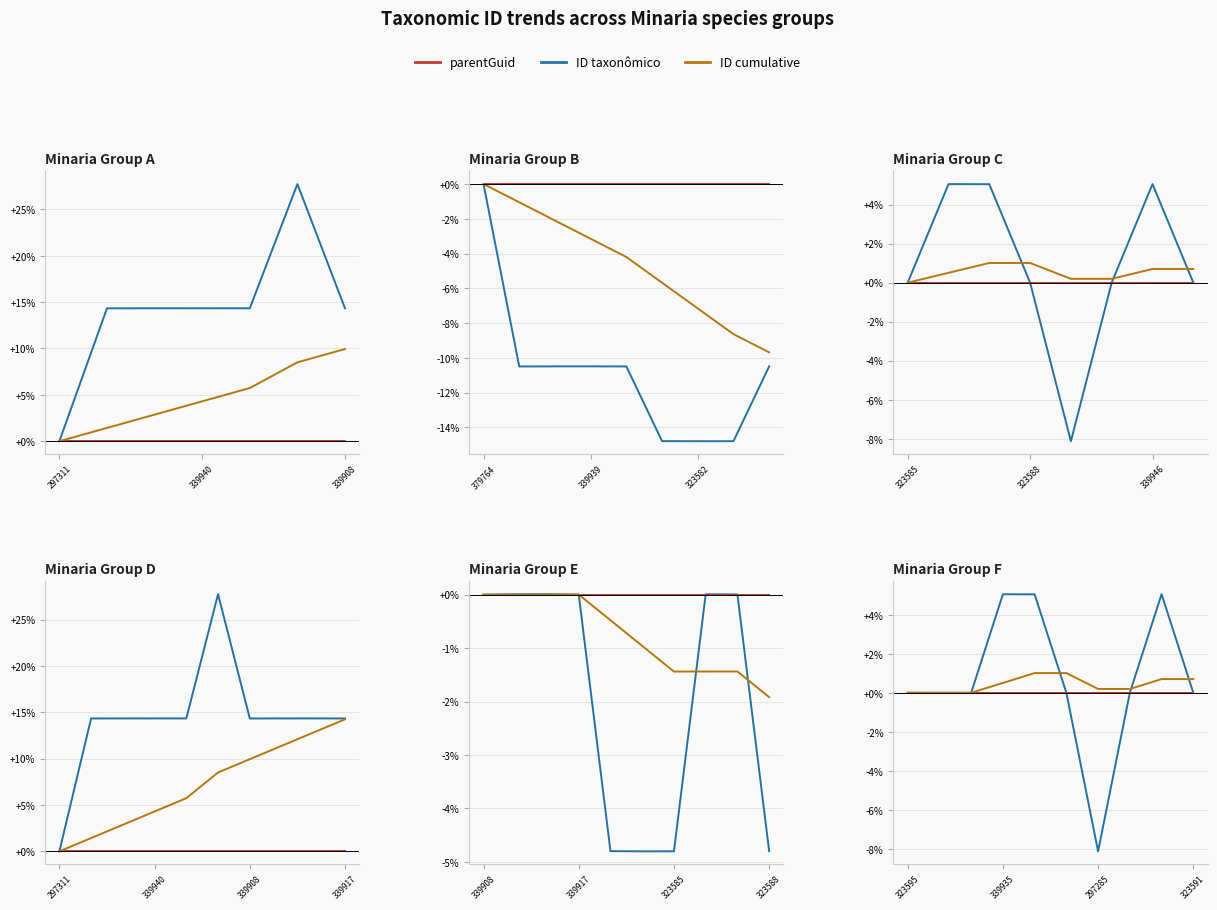

How many values in ID taxonômico are below zero?

5